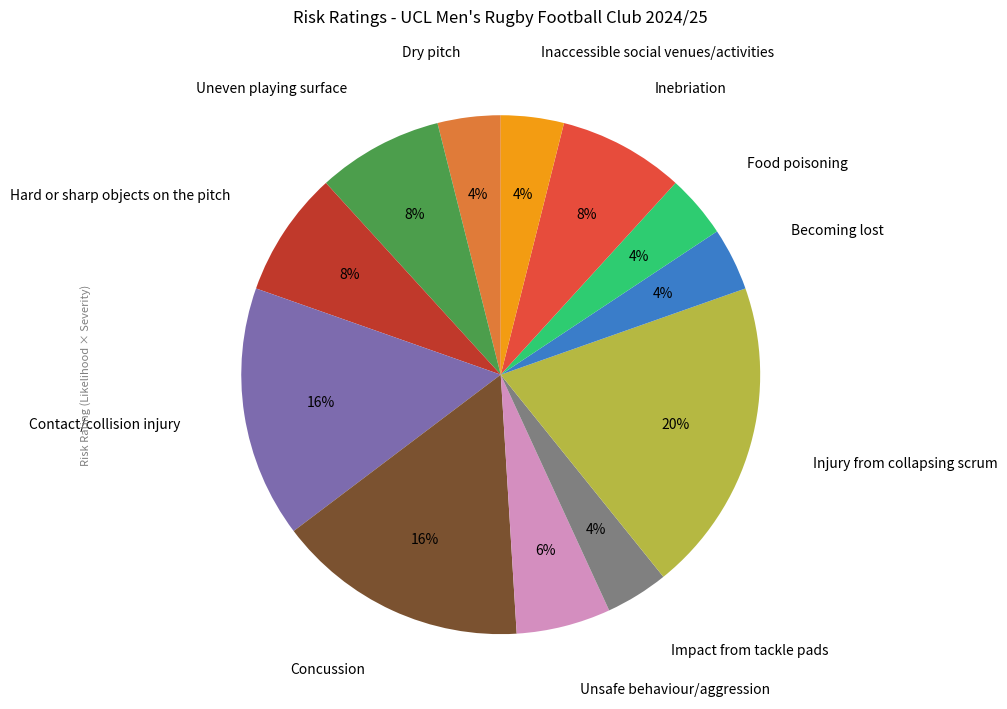

To the nearest percent, what portion does Unsafe behaviour/aggression represent?

6%